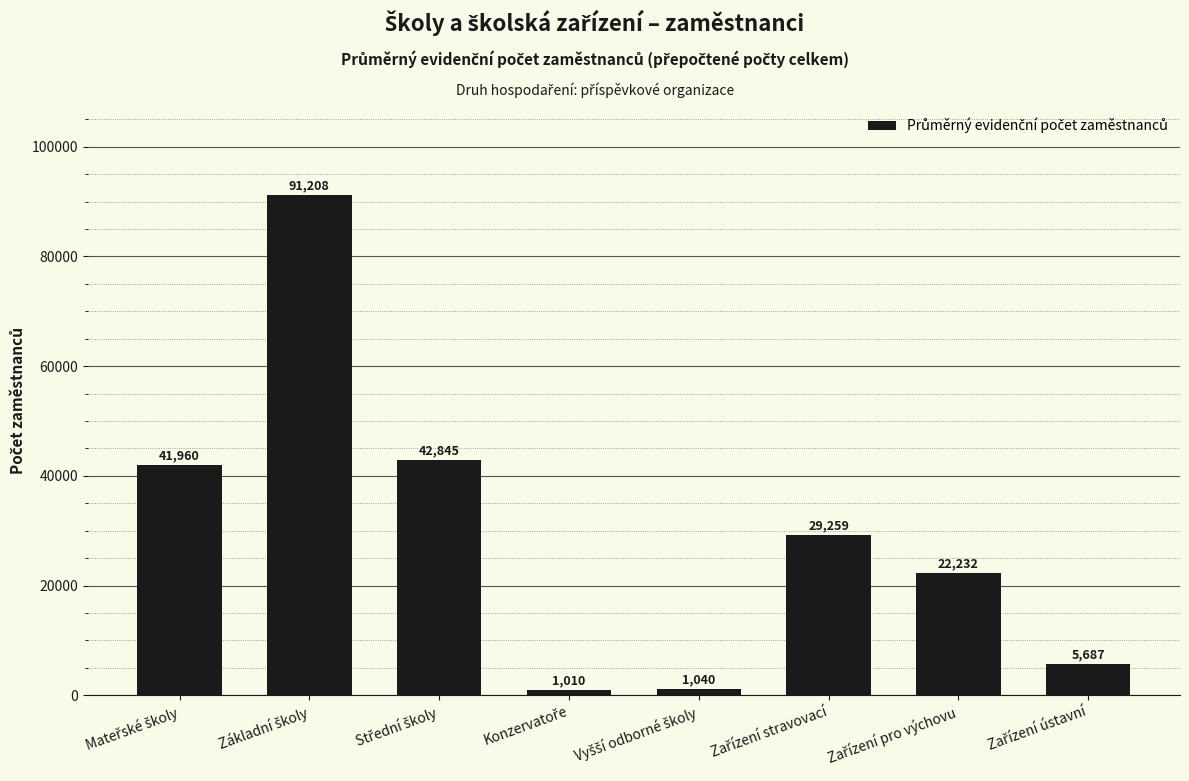

What is the greatest value displayed?

91207.8